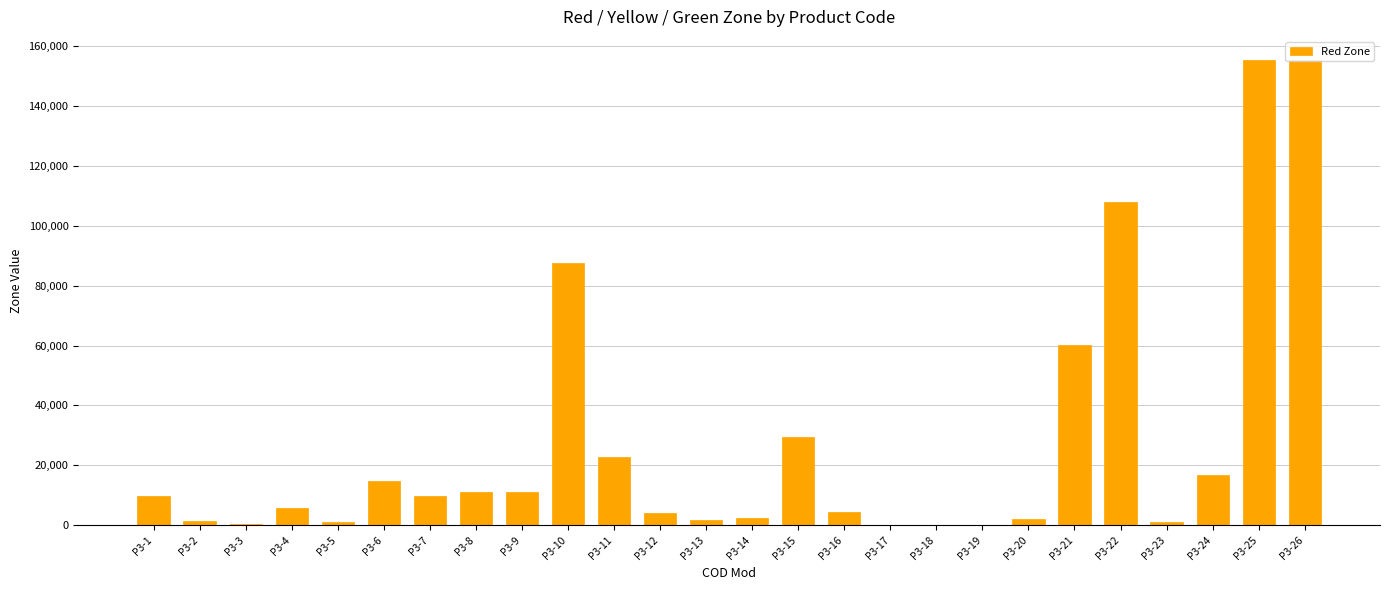

What is the greatest value displayed?

155361.1